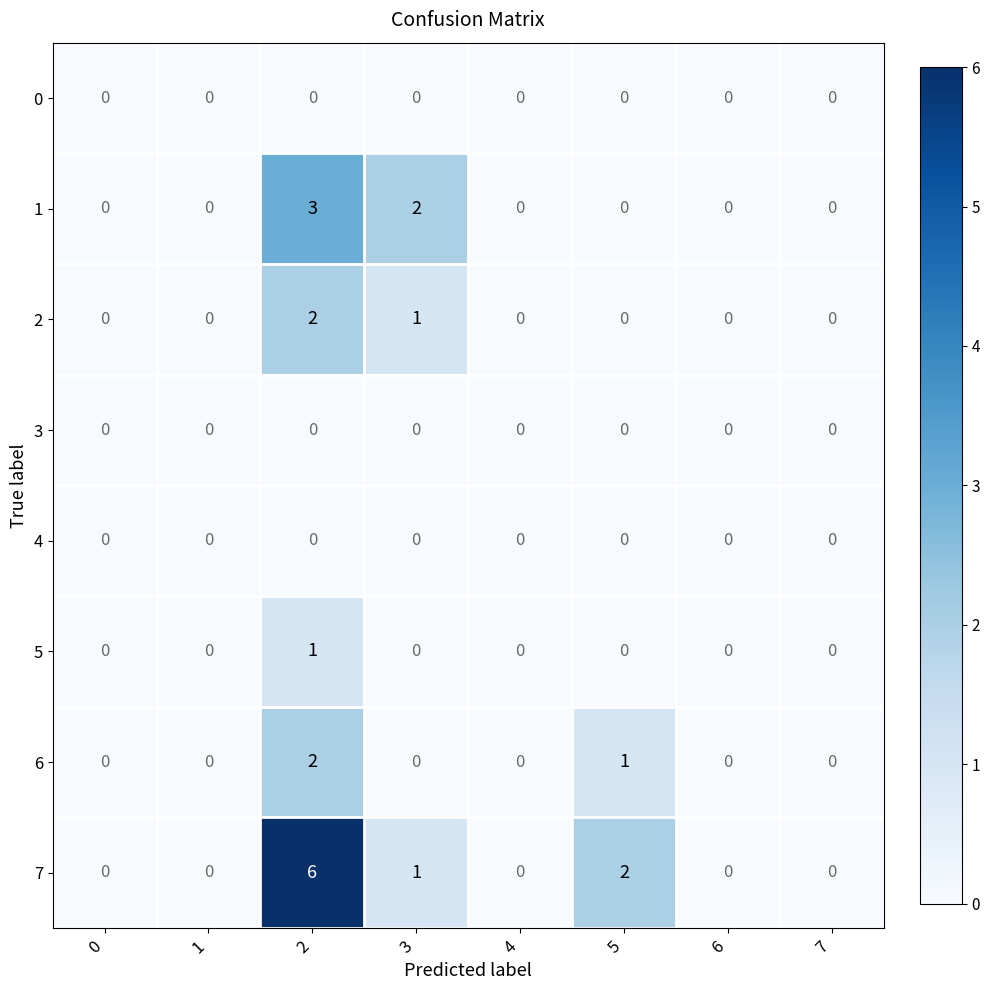

At which label is 6 closest to 1?

5